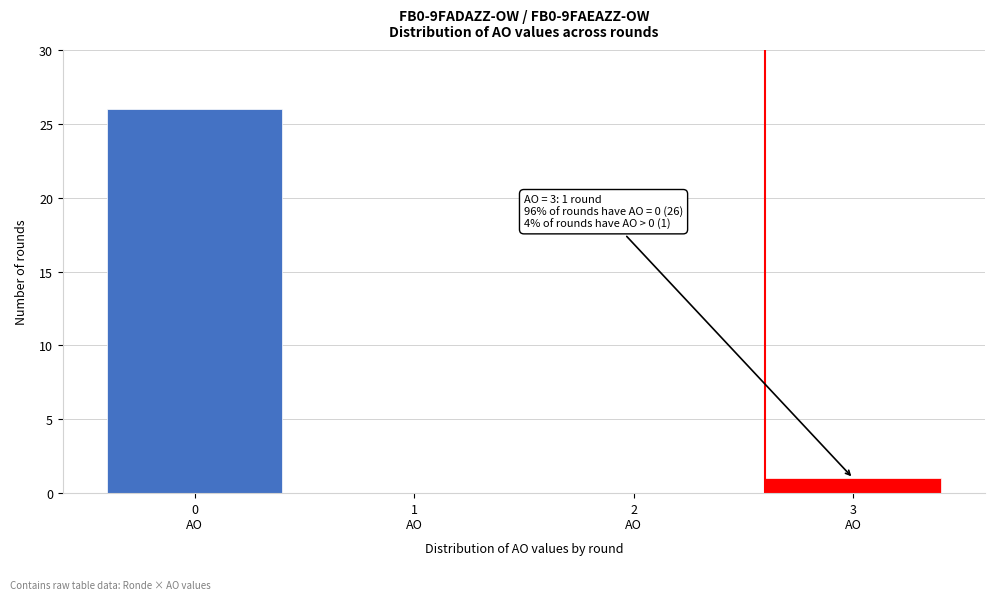

What is the maximum value shown in the chart?

26